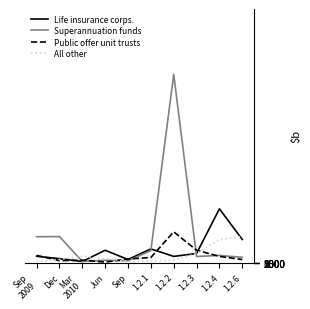

Is it true that Superannuation funds equals 0.3 at 1.2.3?

False